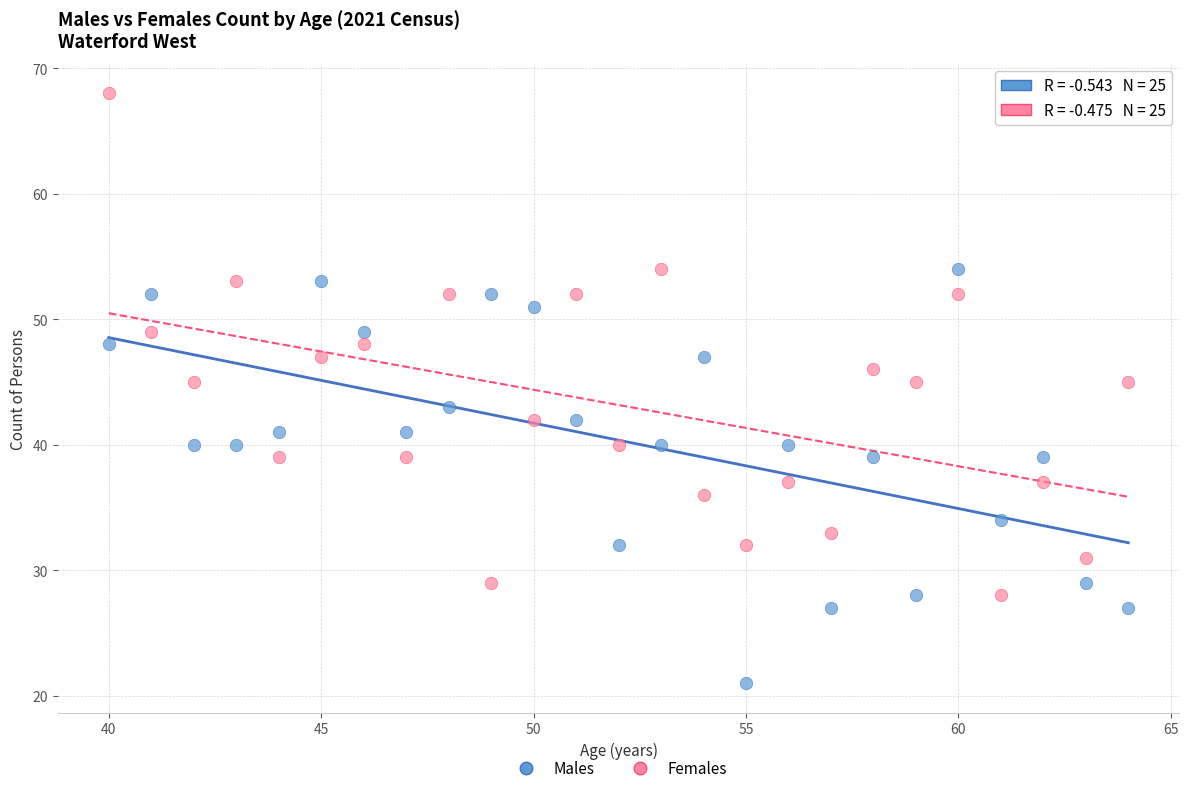

Across all data points, what is the range of X values (max minus min)?

24